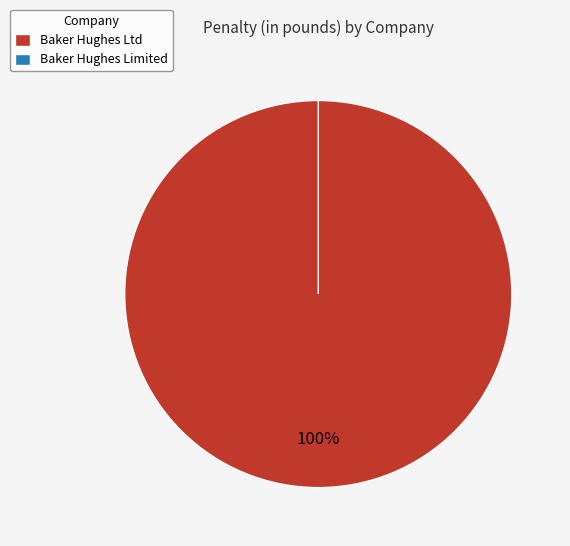

Which has a higher value, Baker Hughes Ltd or Baker Hughes Limited?

Baker Hughes Ltd